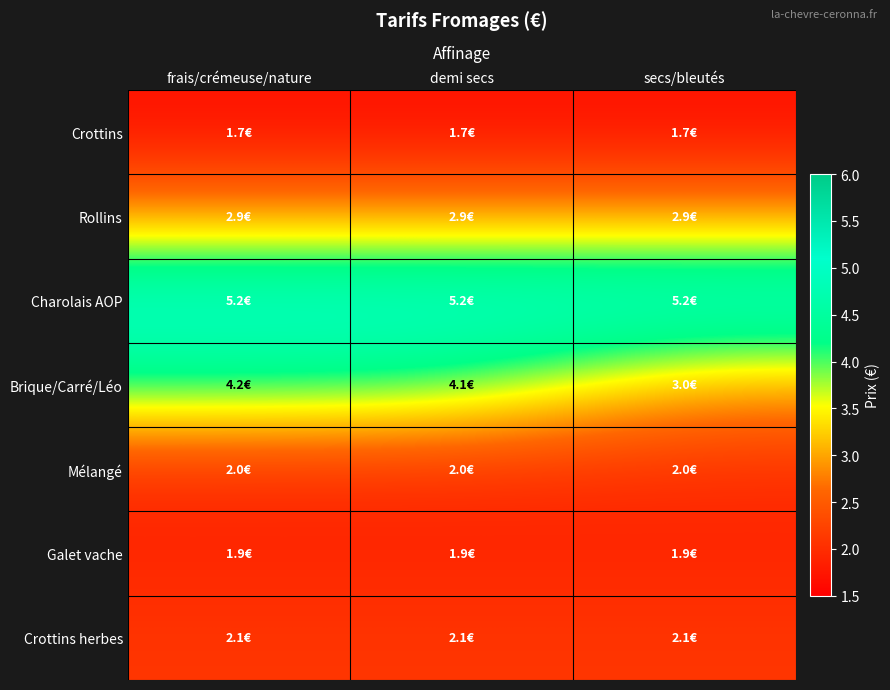

Reading right to left, extract all data points from this chart.

Crottins: secs/bleutés=1.7	demi secs=1.7	frais/crémeuse/nature=1.7
Rollins: secs/bleutés=2.9	demi secs=2.9	frais/crémeuse/nature=2.9
Charolais AOP: secs/bleutés=5.2	demi secs=5.2	frais/crémeuse/nature=5.2
Brique/Carré/Léo: secs/bleutés=3.0	demi secs=4.1	frais/crémeuse/nature=4.2
Mélangé: secs/bleutés=2.0	demi secs=2.0	frais/crémeuse/nature=2.0
Galet vache: secs/bleutés=1.9	demi secs=1.9	frais/crémeuse/nature=1.9
Crottins herbes: secs/bleutés=2.1	demi secs=2.1	frais/crémeuse/nature=2.1